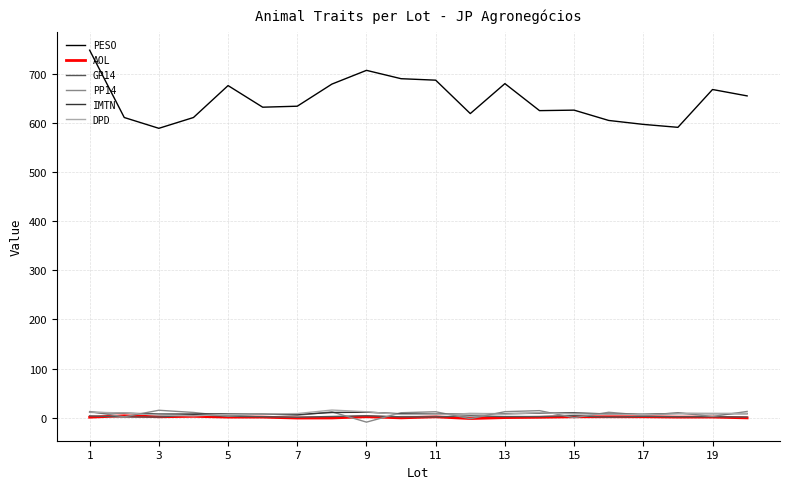

What are all the series names shown in the legend?

PESO, AOL, GP14, PP14, IMTN, DPD